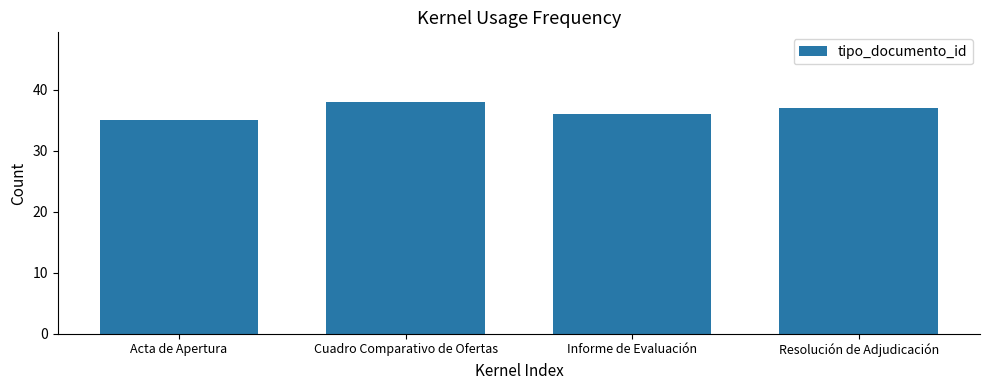

What is the label of the 3rd bar from the right?

Cuadro Comparativo de Ofertas